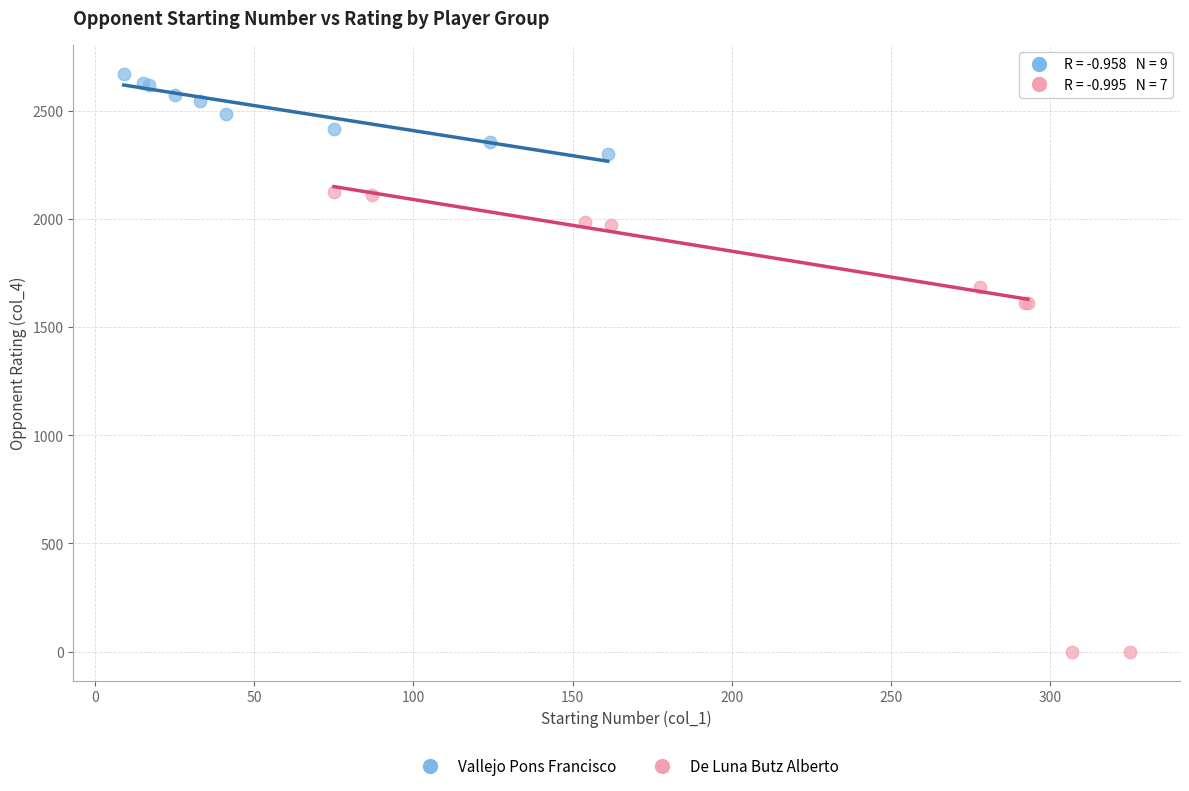

Which series contains the highest Y value?

Vallejo Pons Francisco